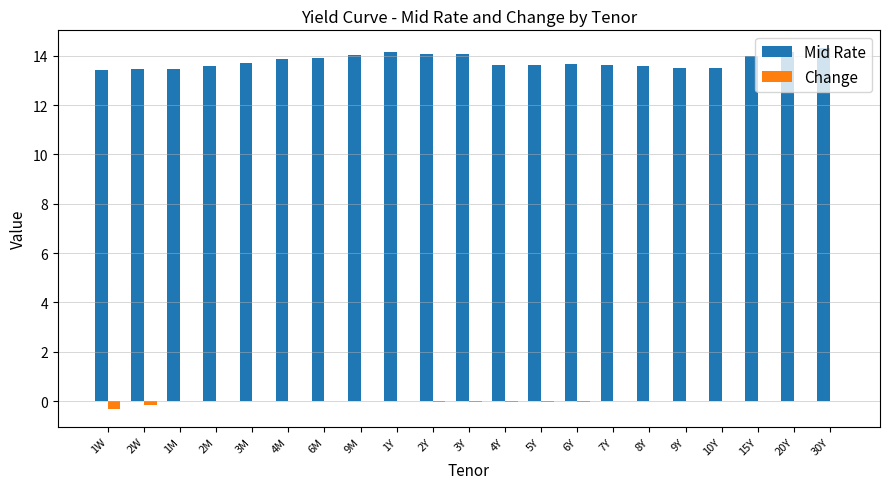

The value of Change at 5Y is -0.0. True or false?

True